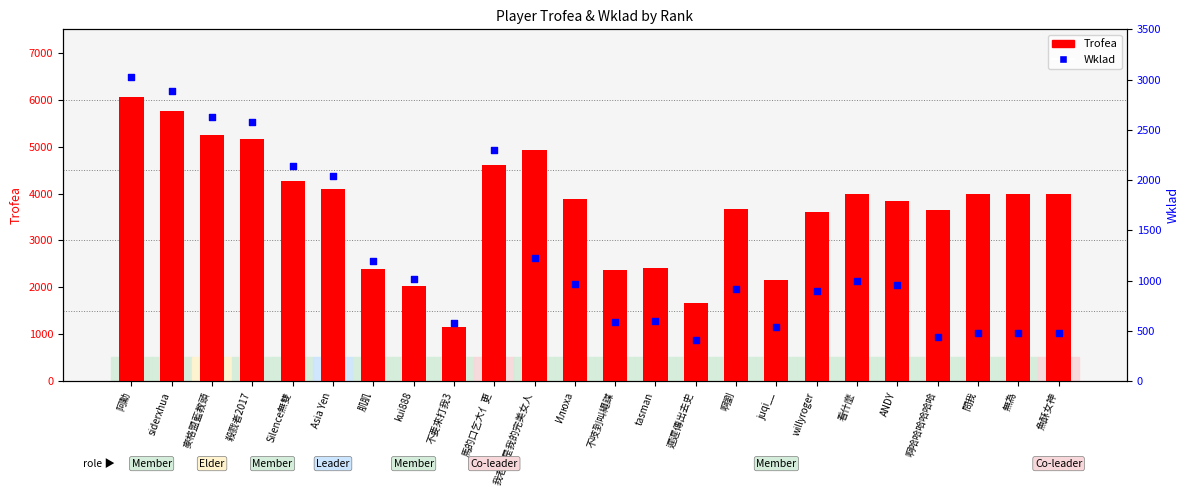

Which series has the widest spread of Y values?

Trofea